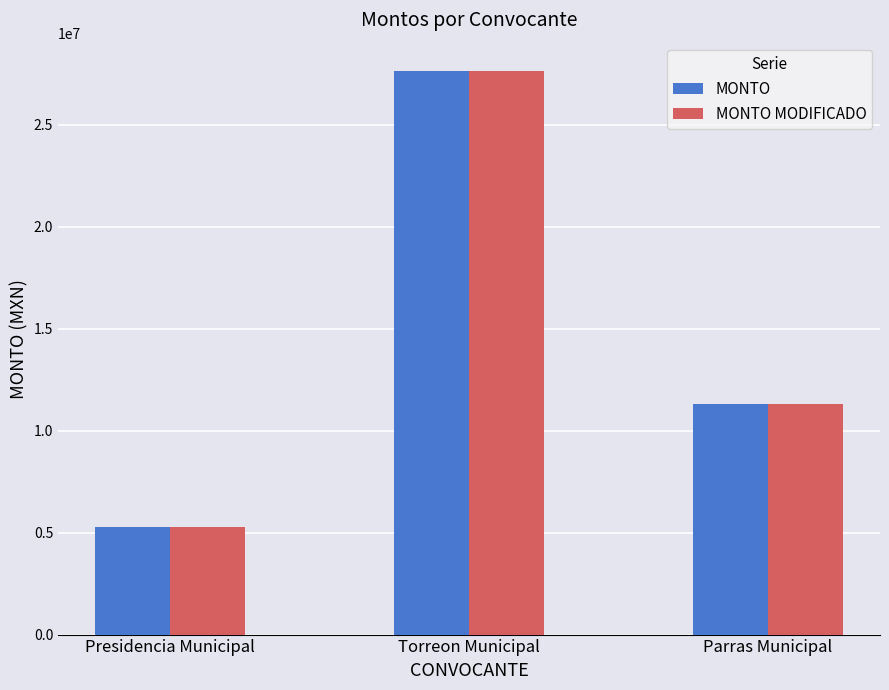

How many data points in MONTO are less than 11328646?

1